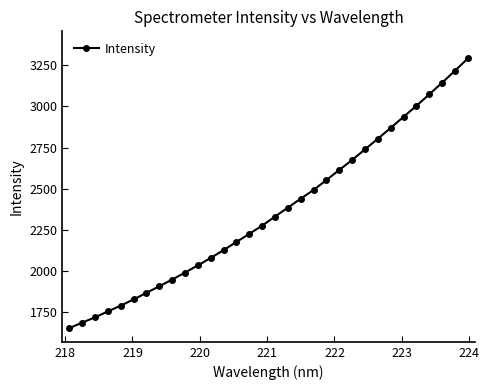

What is the value of the 28th point from the left?

3004.0